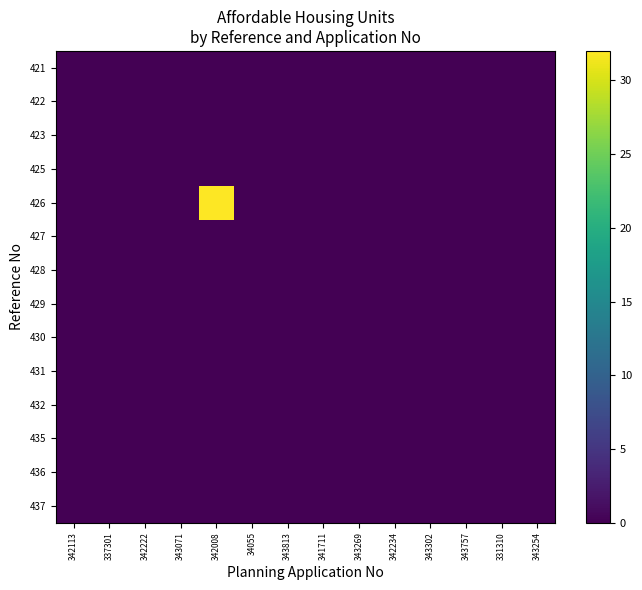

At how many categories does at least one series exceed 19?

1